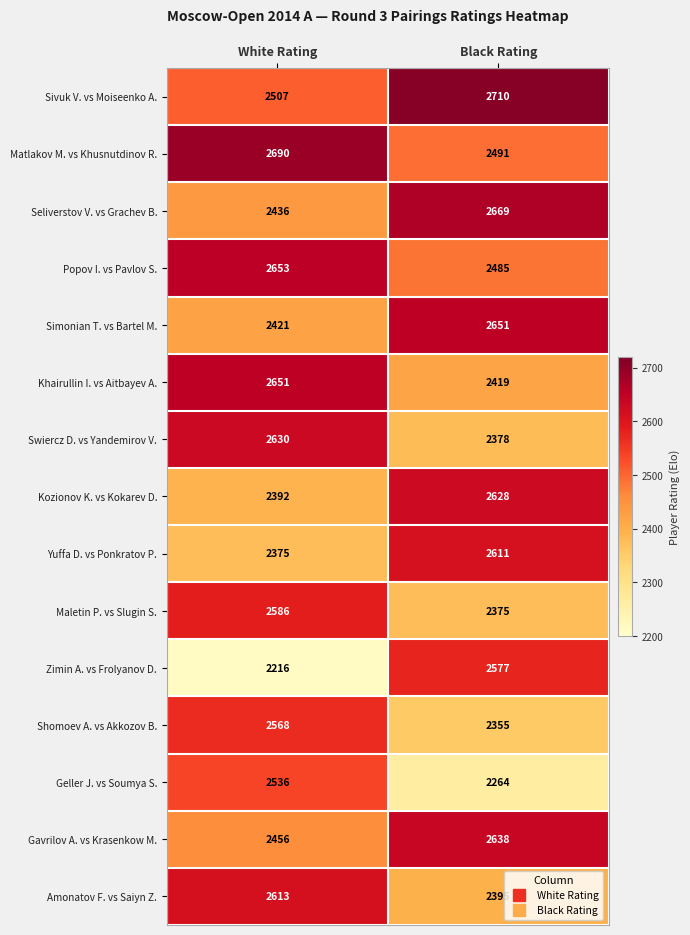

Is it true that Swiercz D. vs Yandemirov V. equals 3924 at White Rating?

False